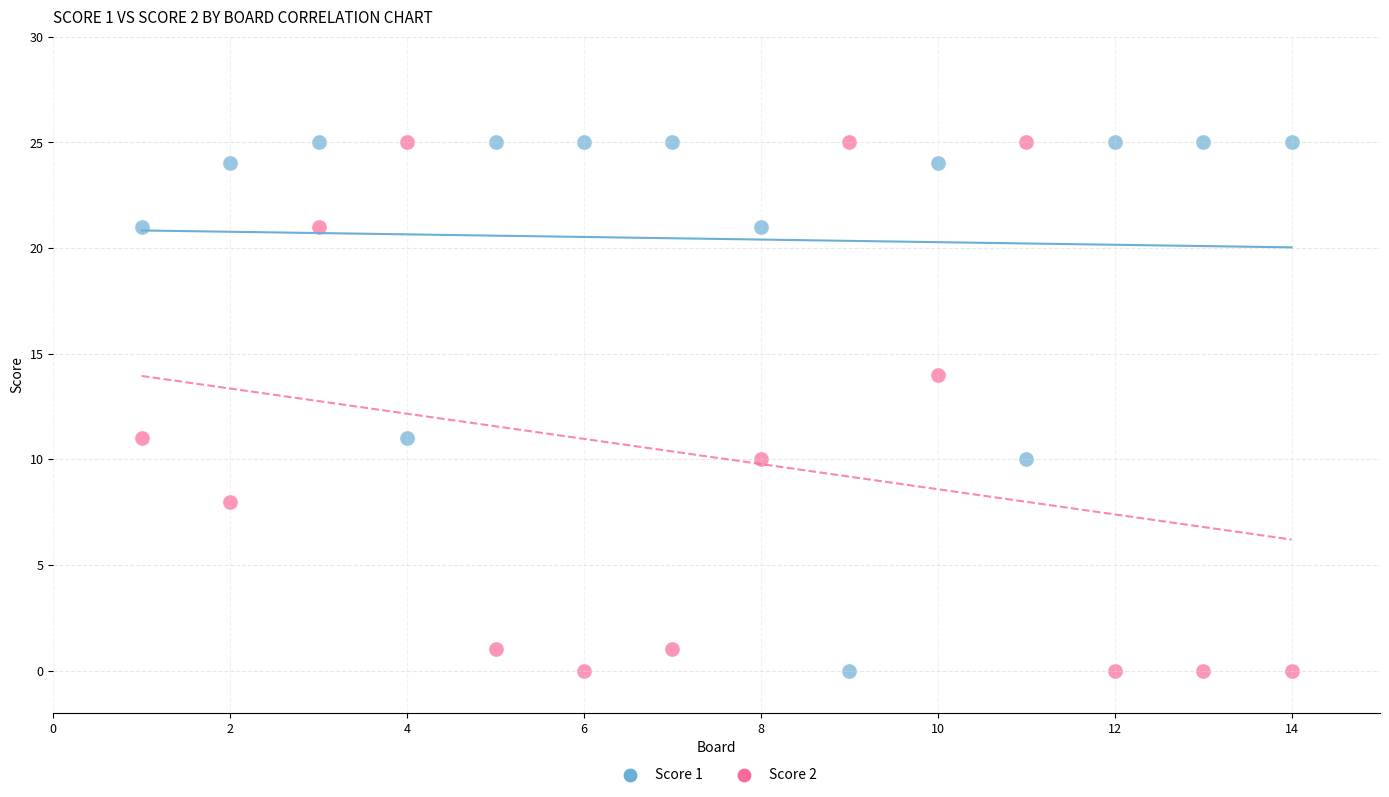

Across all data points, what is the range of X values (max minus min)?

13